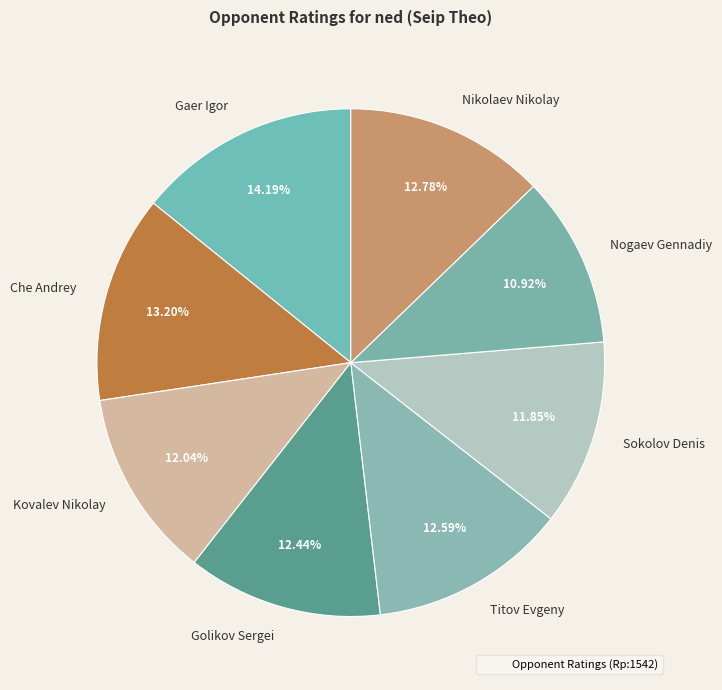

Approximately how many times larger is the value at Nogaev Gennadiy compared to Golikov Sergei?

0.9